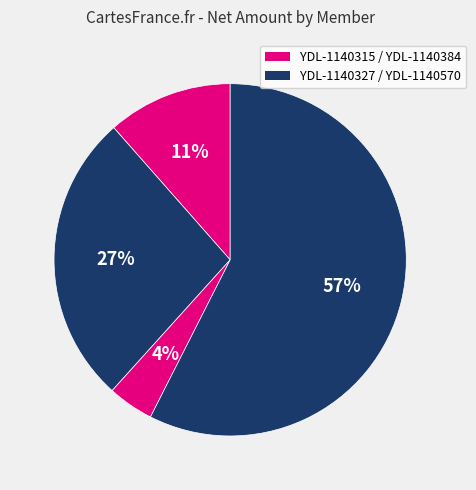

How many segments does this pie chart have?

4